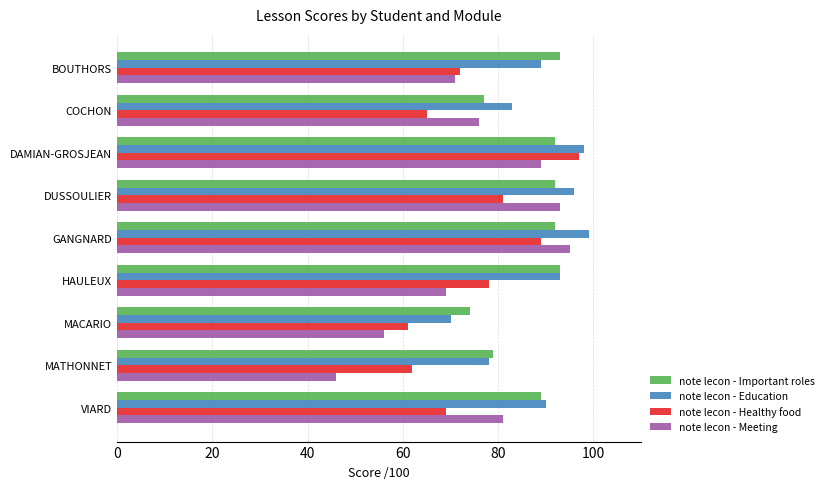

What are all the series names shown in the legend?

note lecon - Important roles, note lecon - Education, note lecon - Healthy food, note lecon - Meeting